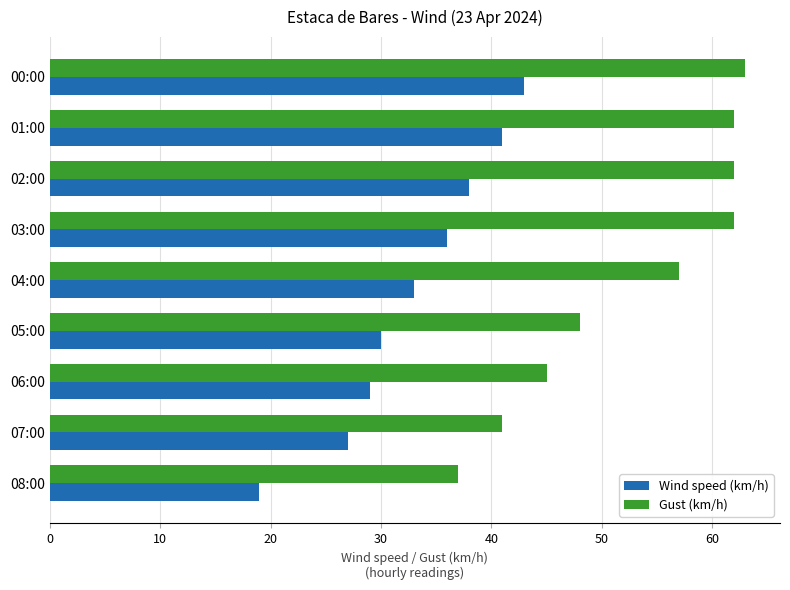

Which series has the widest spread of values?

Gust (km/h)